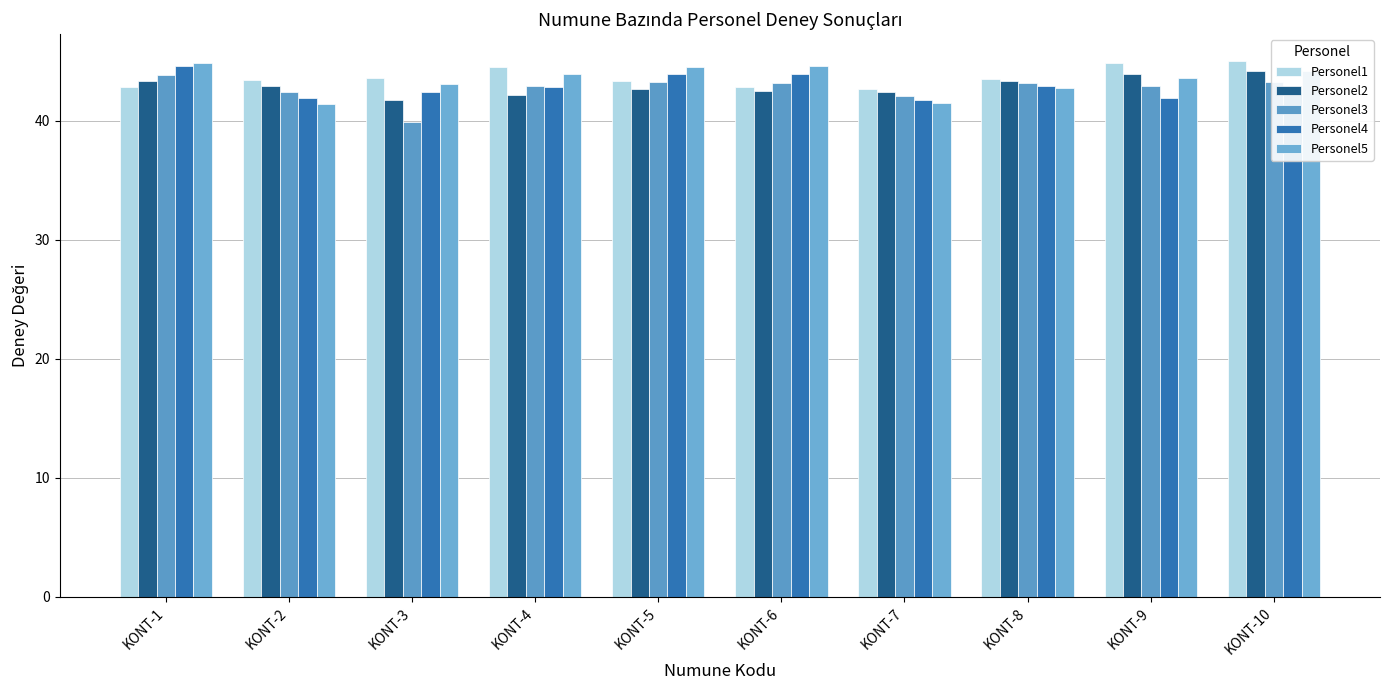

How many distinct data groups are displayed?

5